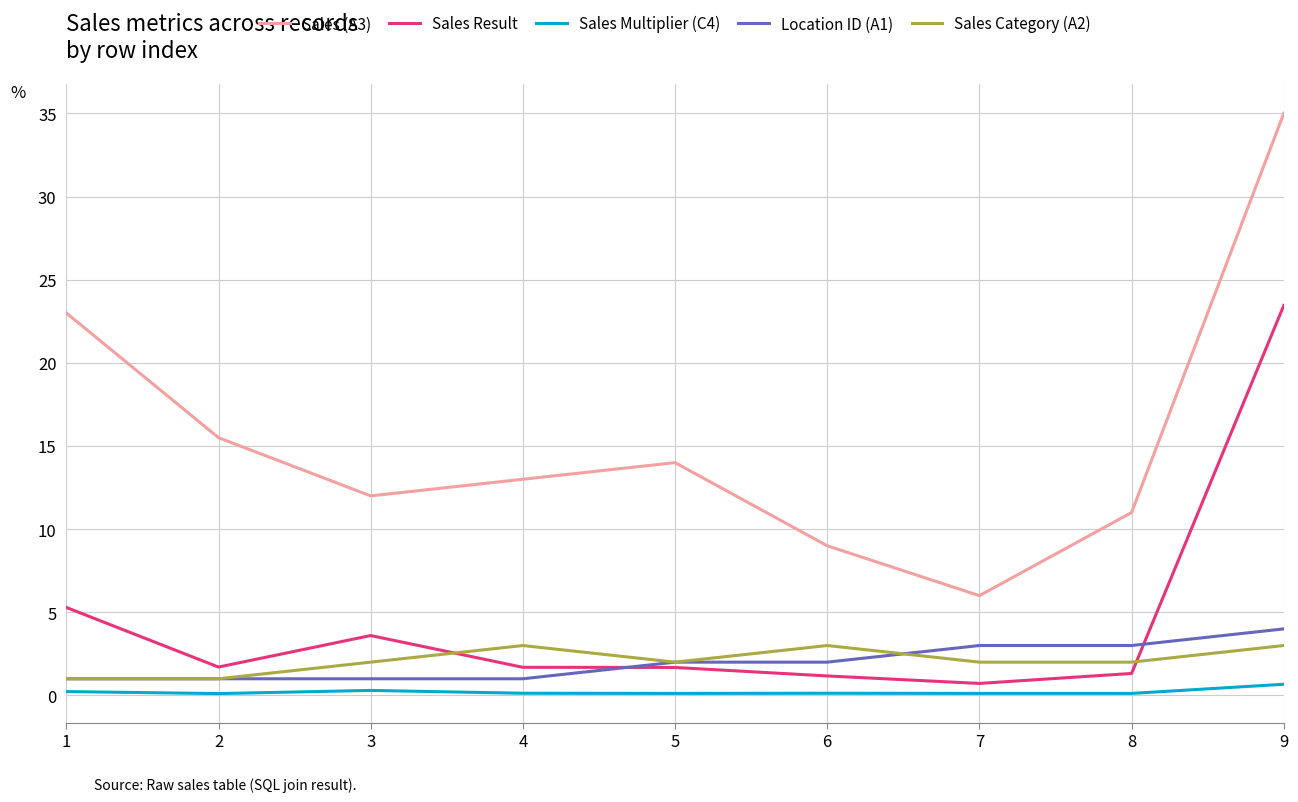

What are all the series names shown in the legend?

Sales (A3), Sales Result, Sales Multiplier (C4), Location ID (A1), Sales Category (A2)